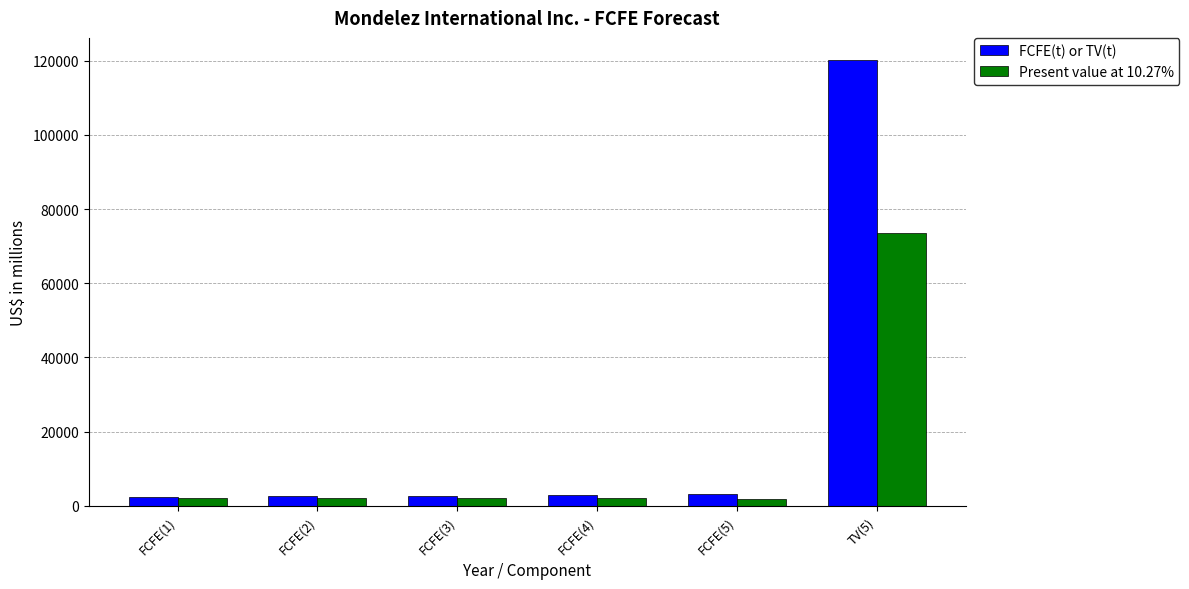

True or false: Present value at 10.27% has a value of 2044 at FCFE(4).

True